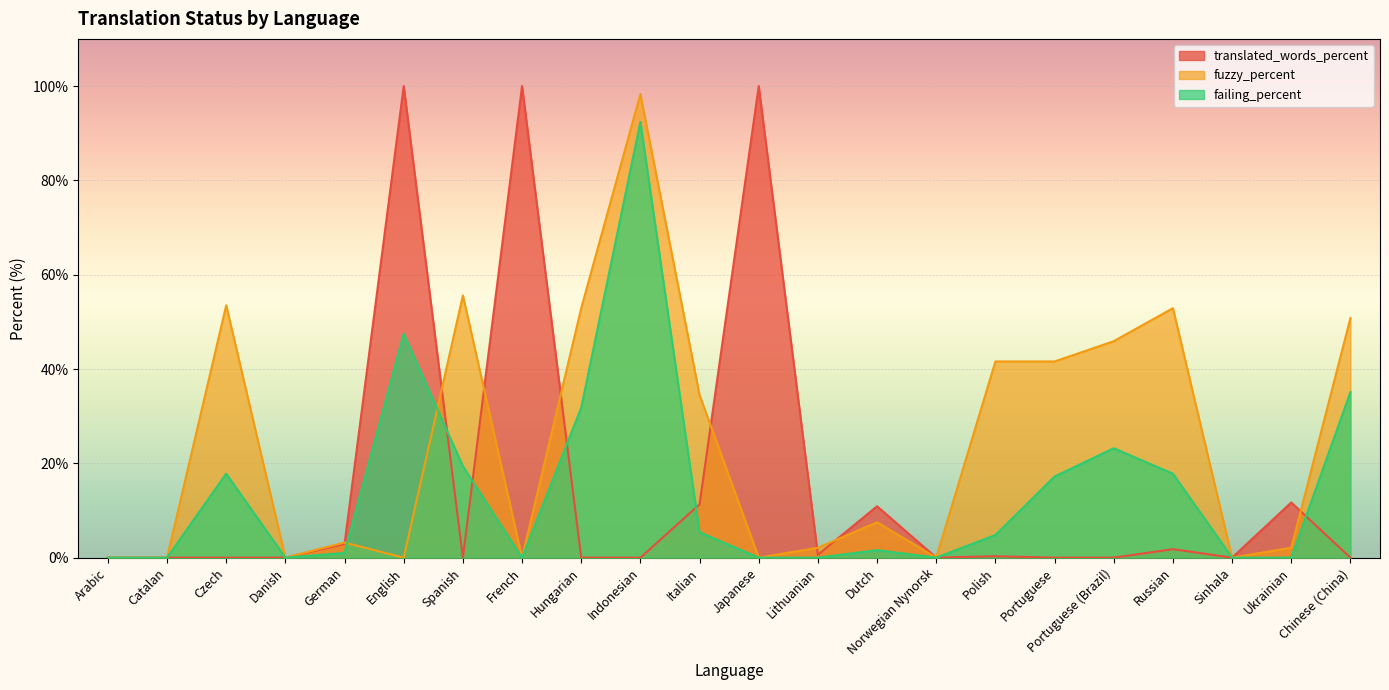

Is it true that fuzzy_percent equals 0.0 at Japanese?

True